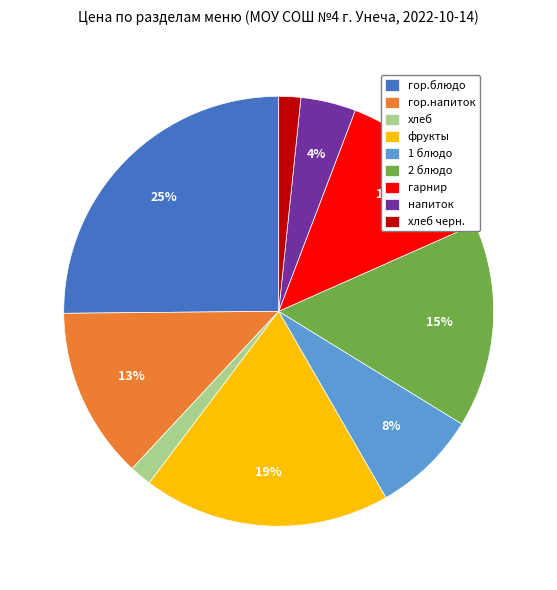

Does хлеб черн. represent more than half of the total?

No